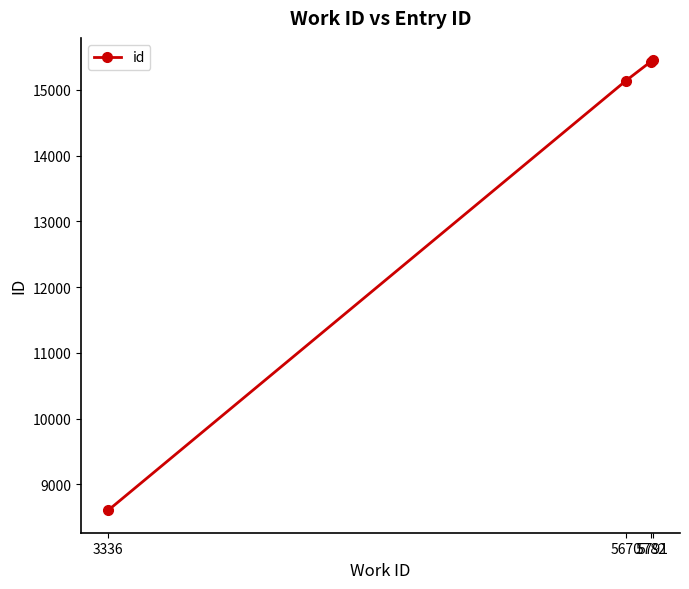

What is the smallest value displayed?

8607